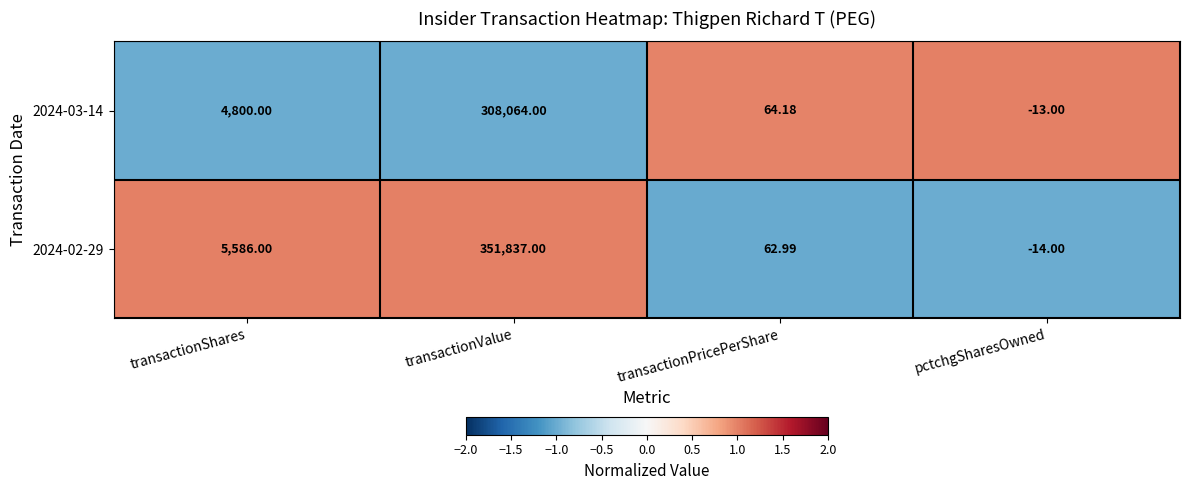

At which category does the chart reach its peak across all series?

transactionValue